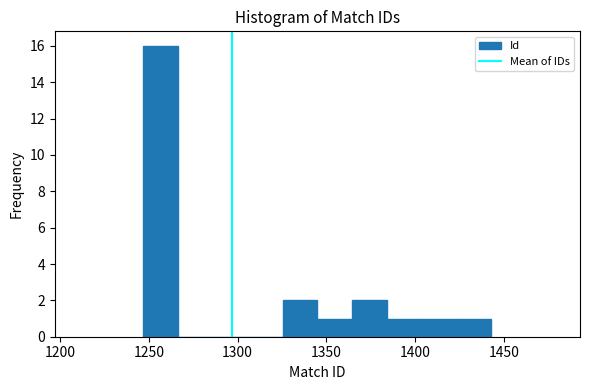

Read against the x-axis, roughly where is the centre of the tallest bar?

1255